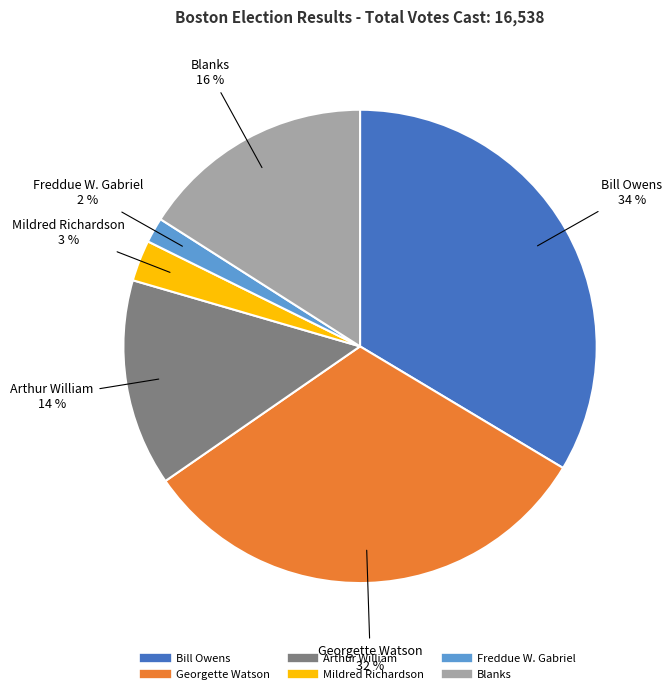

Approximately how many times larger is the value at Freddue W. Gabriel compared to Bill Owens?

0.1